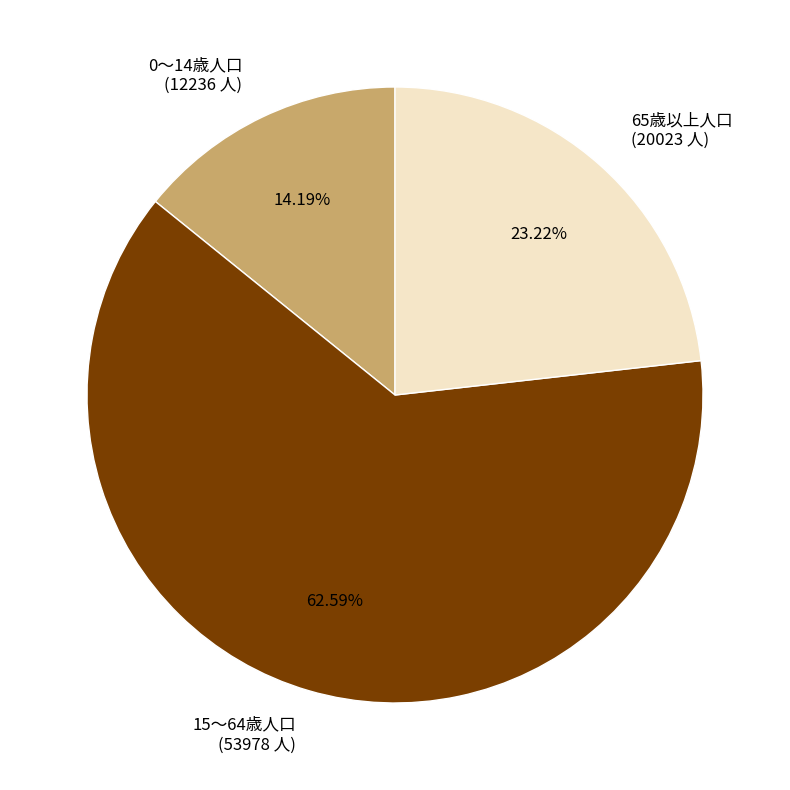

Does 65歳以上人口 account for over 50% of the chart?

No